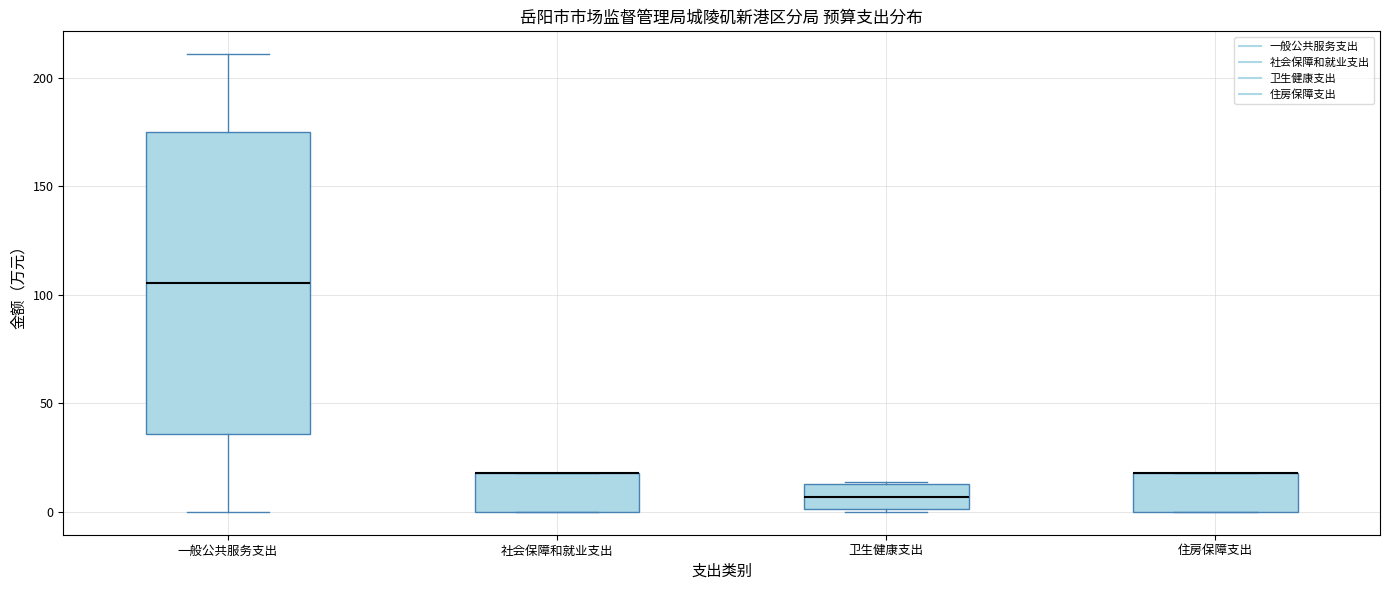

Reading left to right, read every box against the y-axis: the position of its median line, the range the box covers, and the ends of its whiskers. The values are not printed on the chart, so give them approximately, as read against the axis.

一般公共服务支出: median 105, box 35 to 175, whiskers 0 to 210
社会保障和就业支出: median 20 (drawn on the box's upper edge), box 0 to 20, whiskers 0 to 20
卫生健康支出: median 5, box 0 to 15, whiskers 0 to 15
住房保障支出: median 20 (drawn on the box's upper edge), box 0 to 20, whiskers 0 to 20